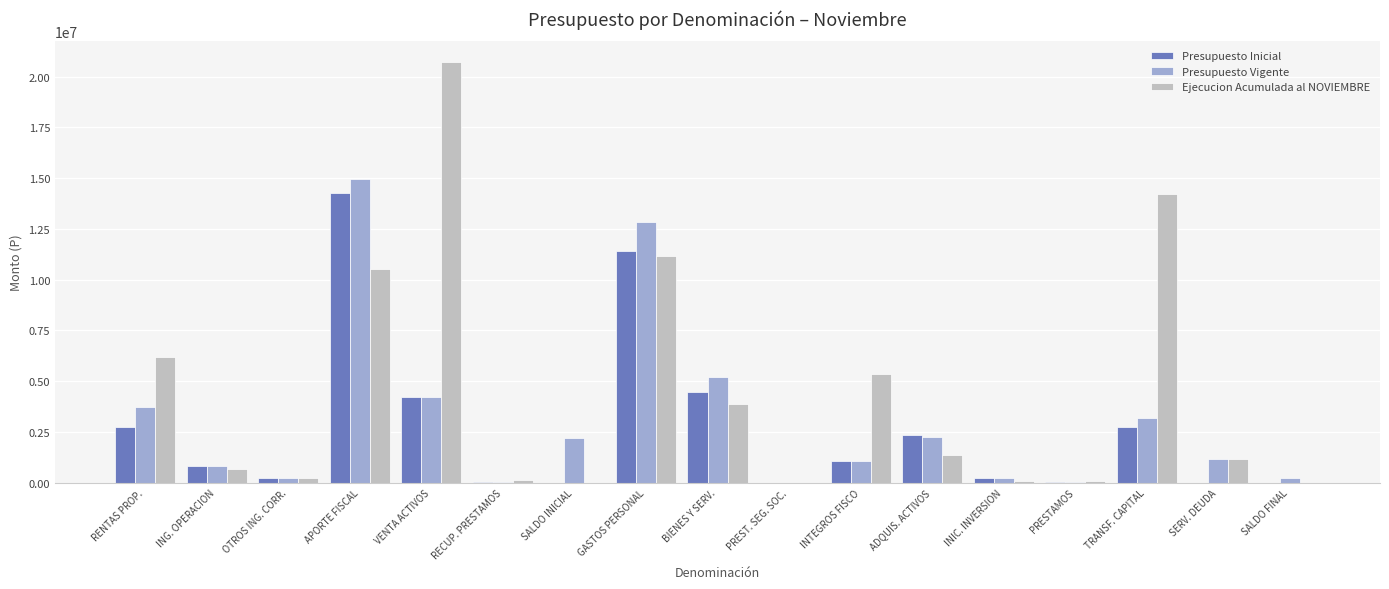

What is the maximum value for Presupuesto Vigente?

14977727